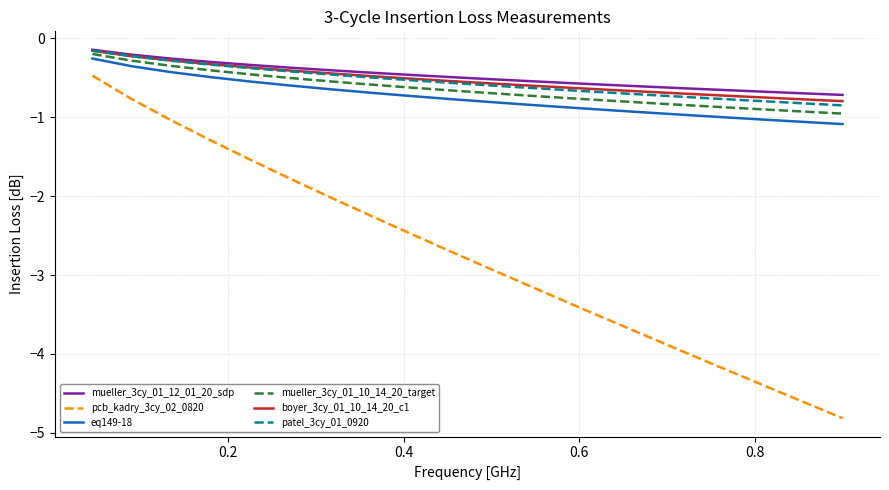

How many categories are shown in the chart?

20